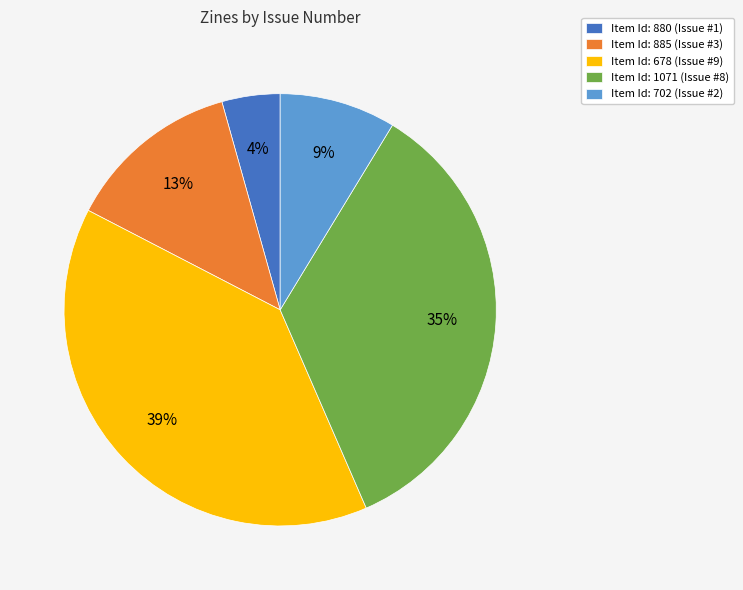

What is the smallest slice in the pie chart?

Item Id: 880 (Issue #1)